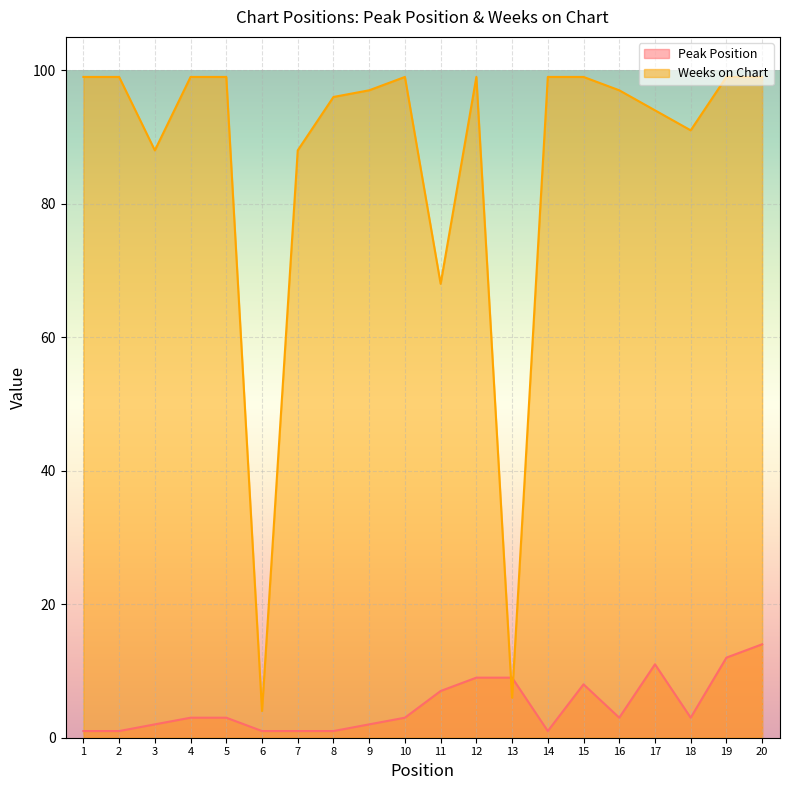

What is the sum of all Weeks on Chart values?

1719